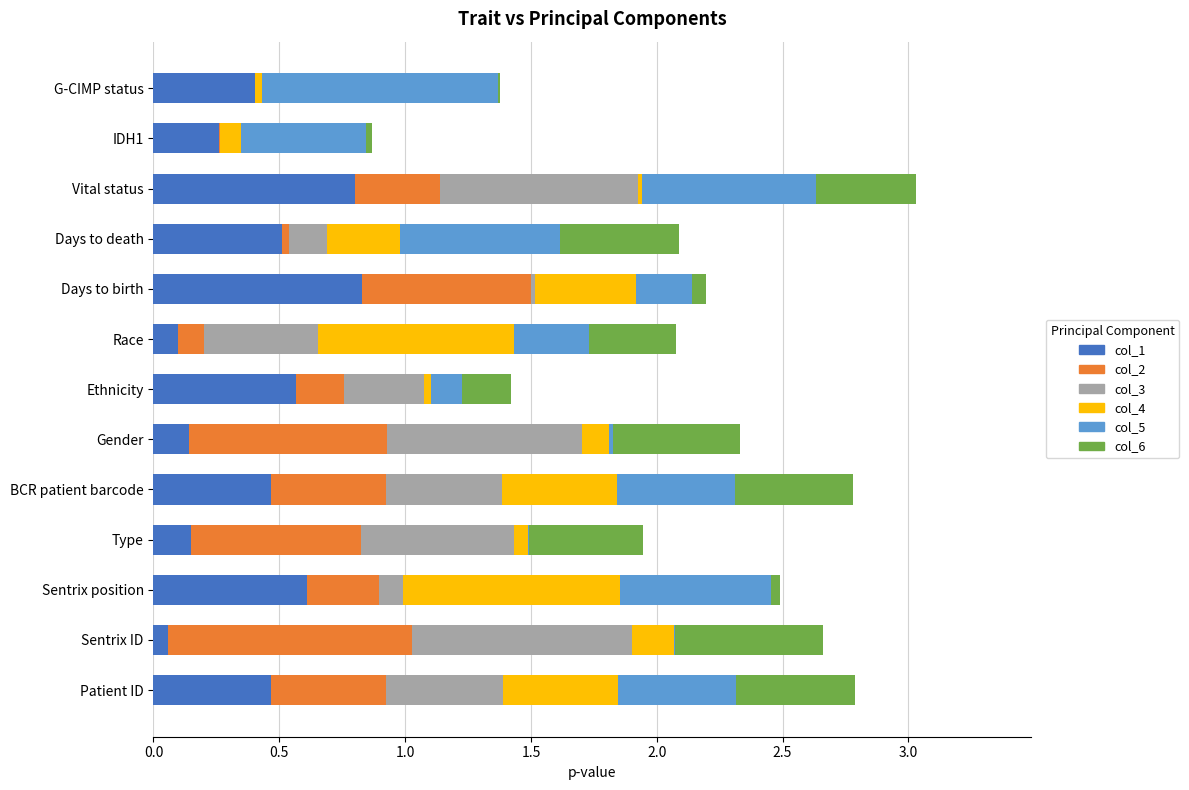

What is the maximum value for col_1?

0.8